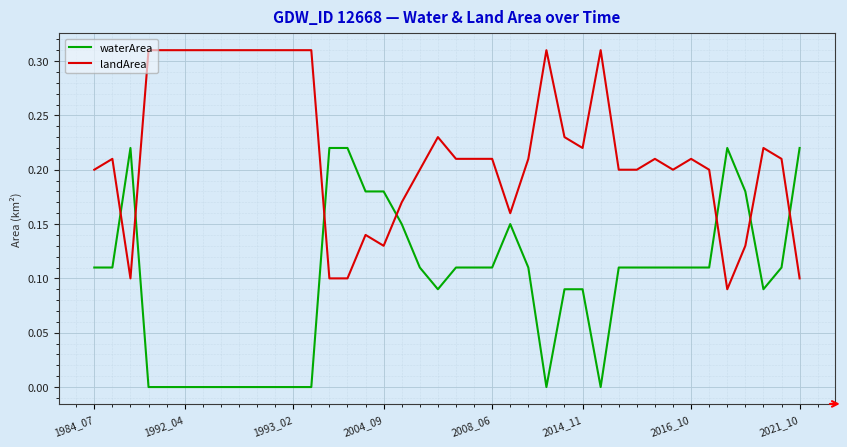

List the series in order of their peak value, lowest first.

waterArea, landArea